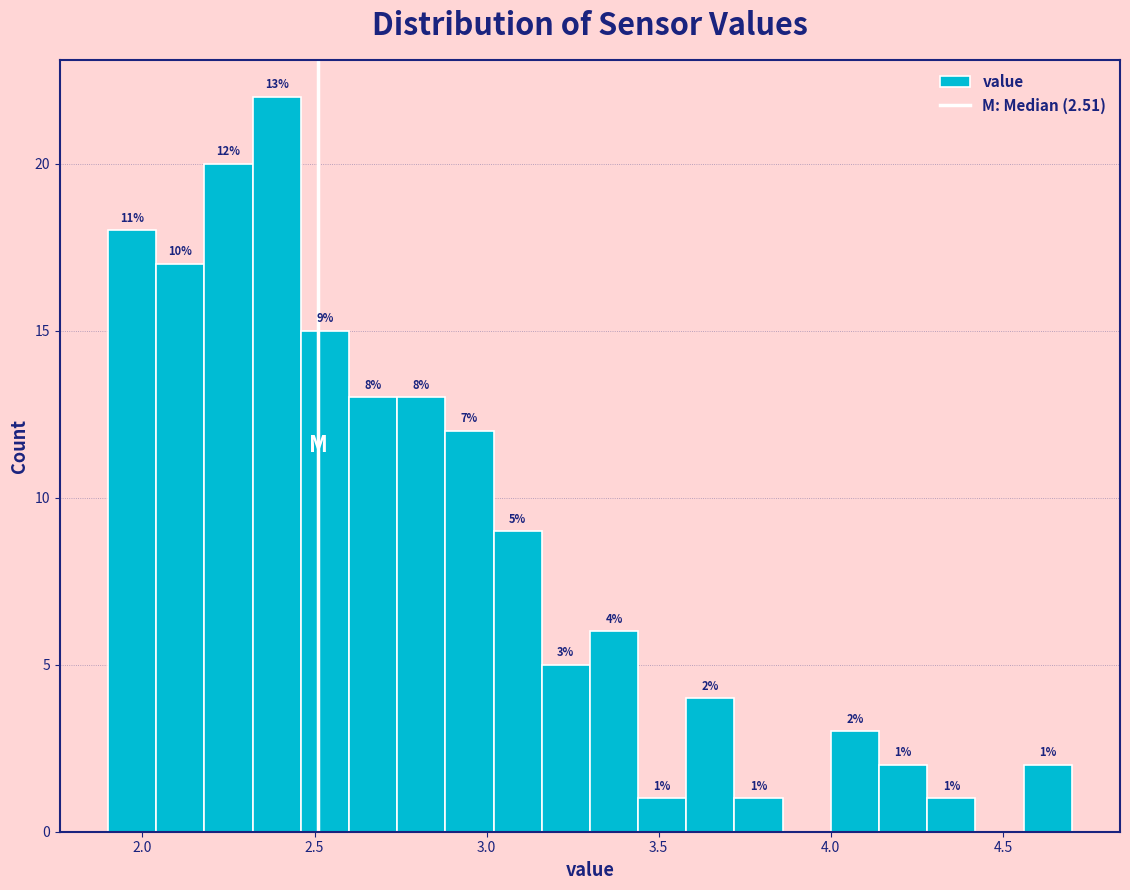

Read against the x-axis, roughly where is the centre of the tallest bar?

2.40